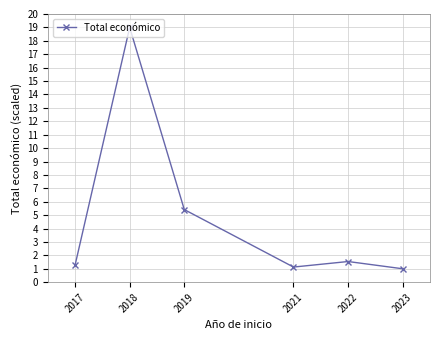

What is the change in value from 2018 to 2023?

-18.0